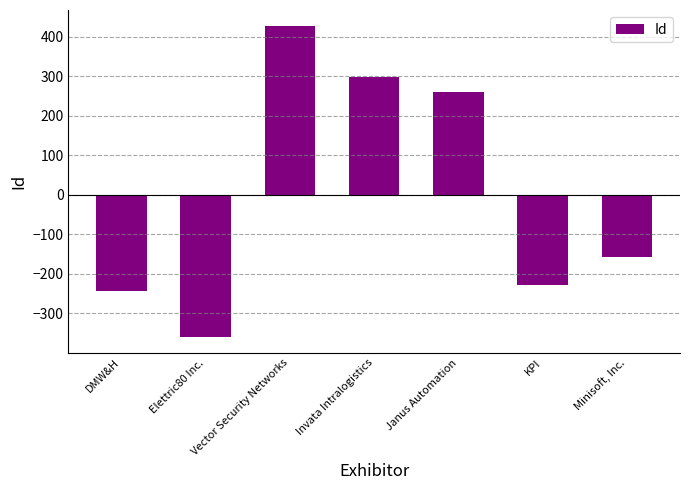

How many categories are shown in the chart?

7